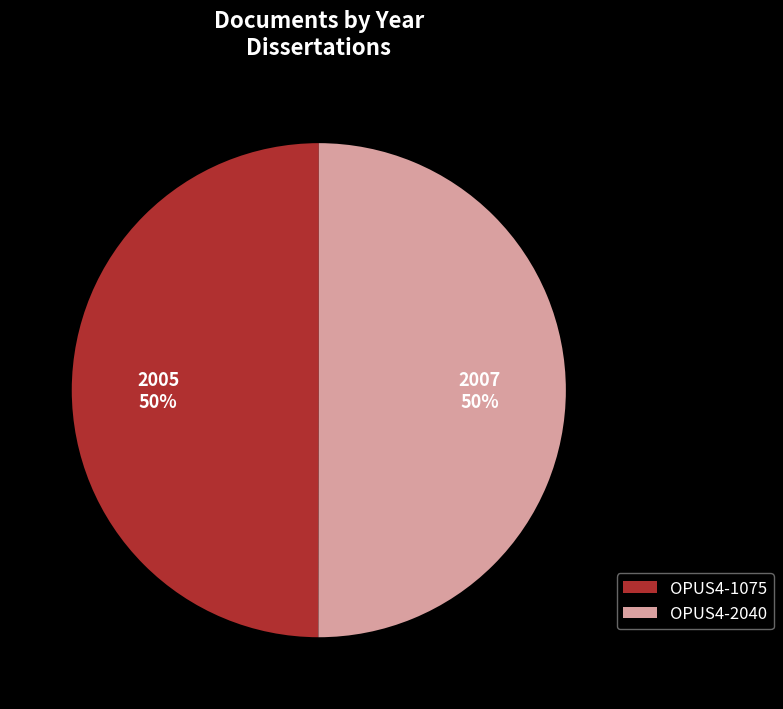

What is the ratio of the value at OPUS4-1075 to the value at OPUS4-2040?

1.0